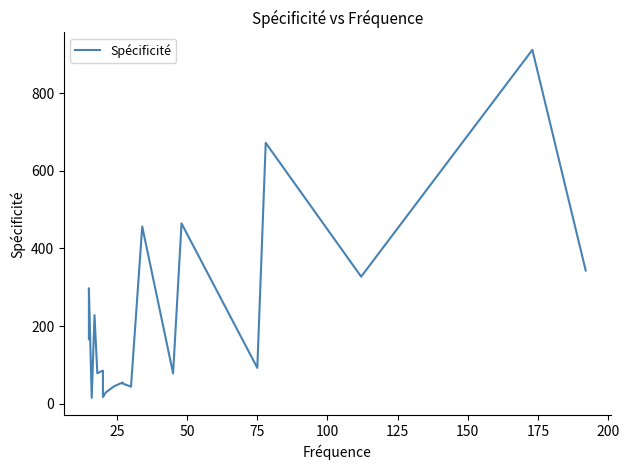

The value at 0 is 290.6. True or false?

False